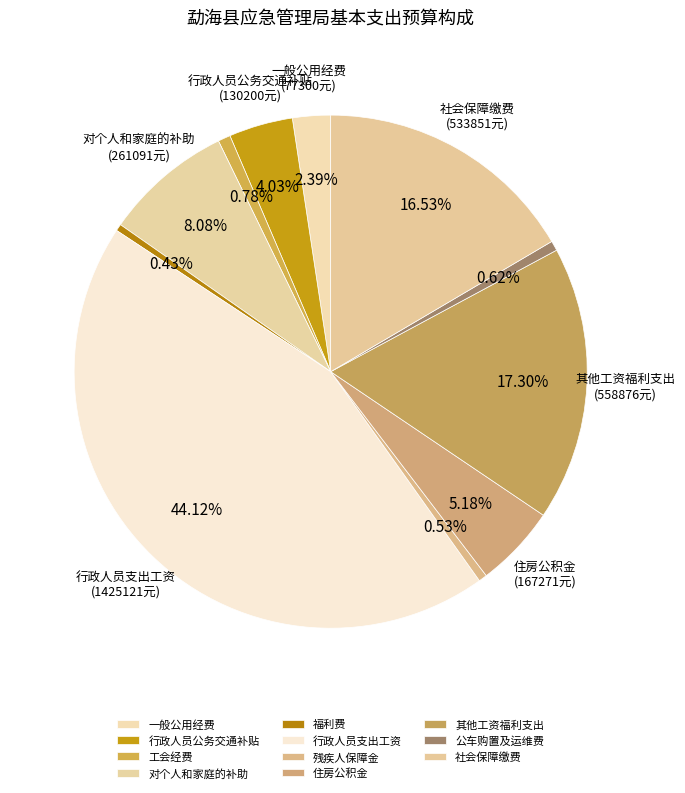

Is it true that 公车购置及运维费 is 6% of the pie?

False